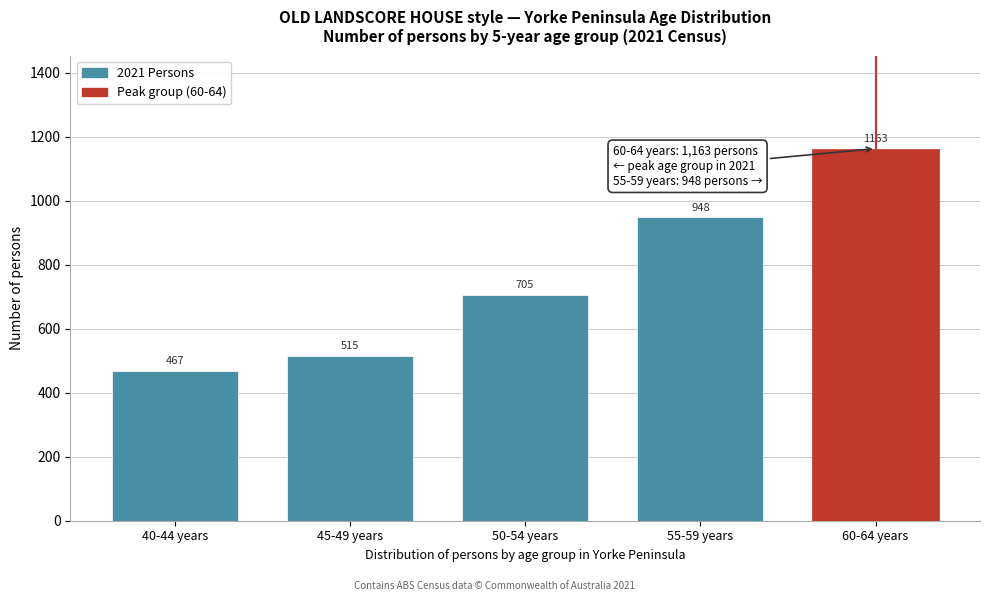

Reading left to right, list all the values displayed in this chart.

40-44 years=467	45-49 years=515	50-54 years=705	55-59 years=948	60-64 years=1163